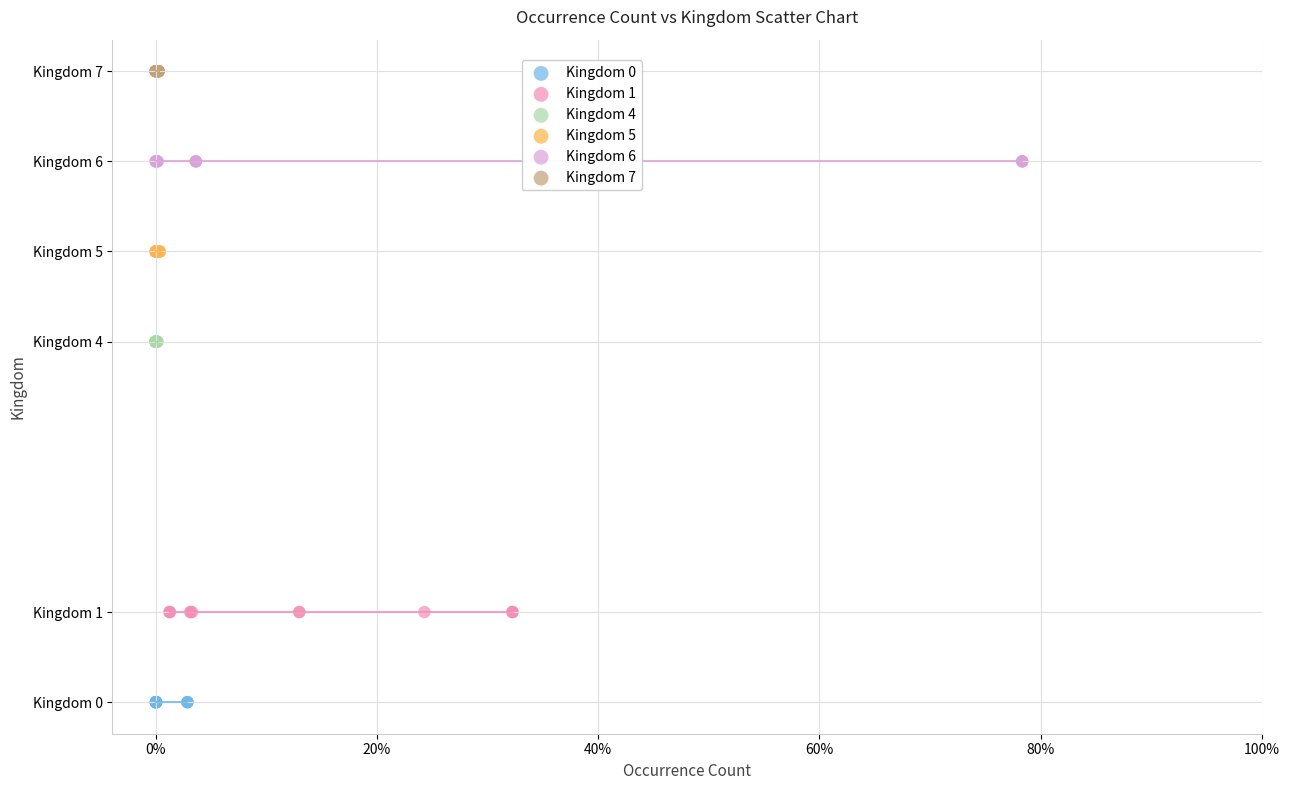

What are all the series names shown in the legend?

Kingdom 0, Kingdom 1, Kingdom 4, Kingdom 5, Kingdom 6, Kingdom 7